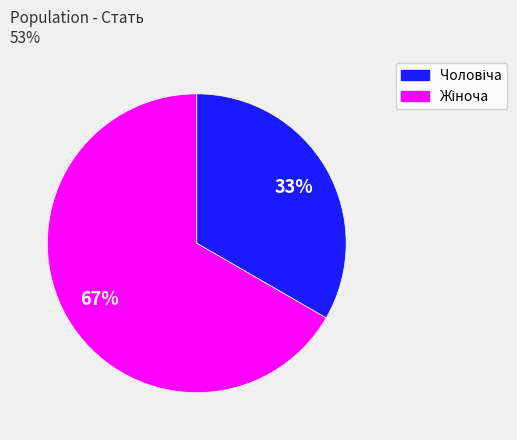

Is there any slice that represents more than half of the pie?

Yes